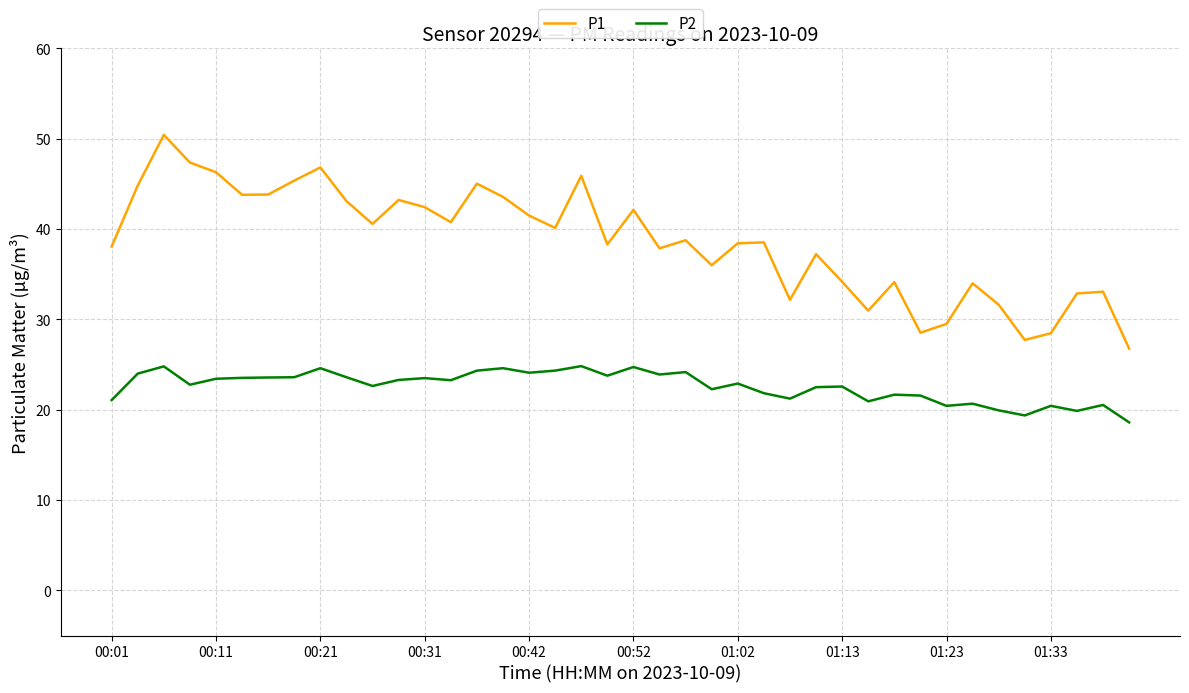

List the series in order of their peak value, lowest first.

P2, P1